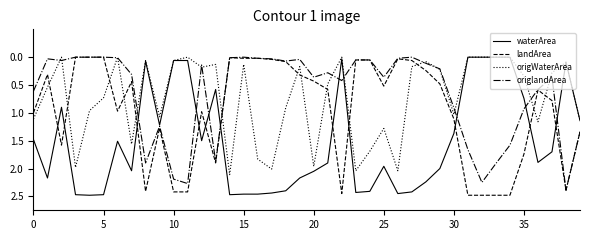

What is the sum of all origWaterArea values?

29.5